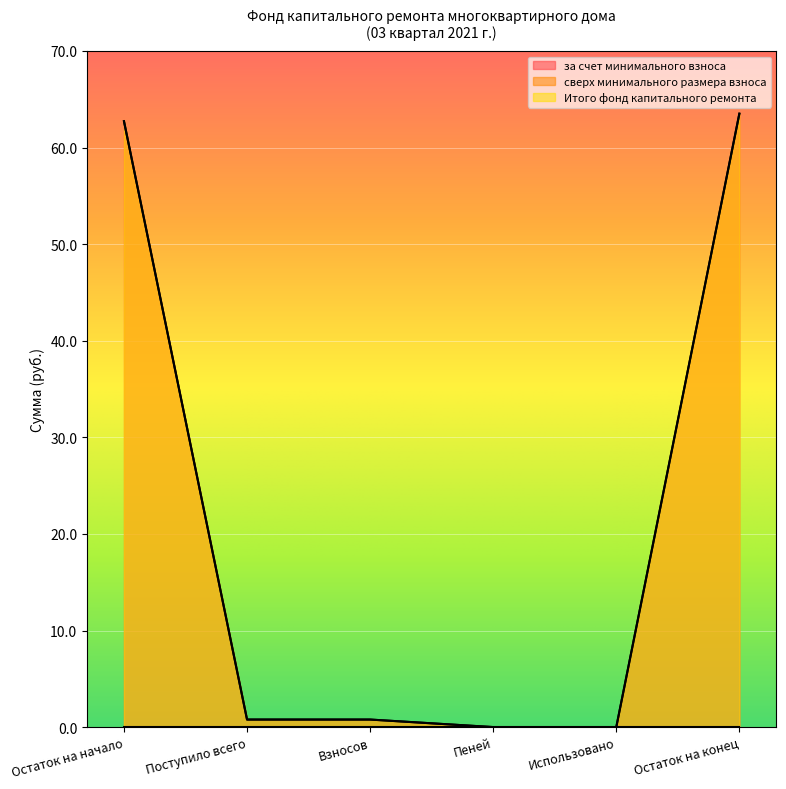

True or false: за счет минимального взноса has more than 1 points higher than both neighbors.

False